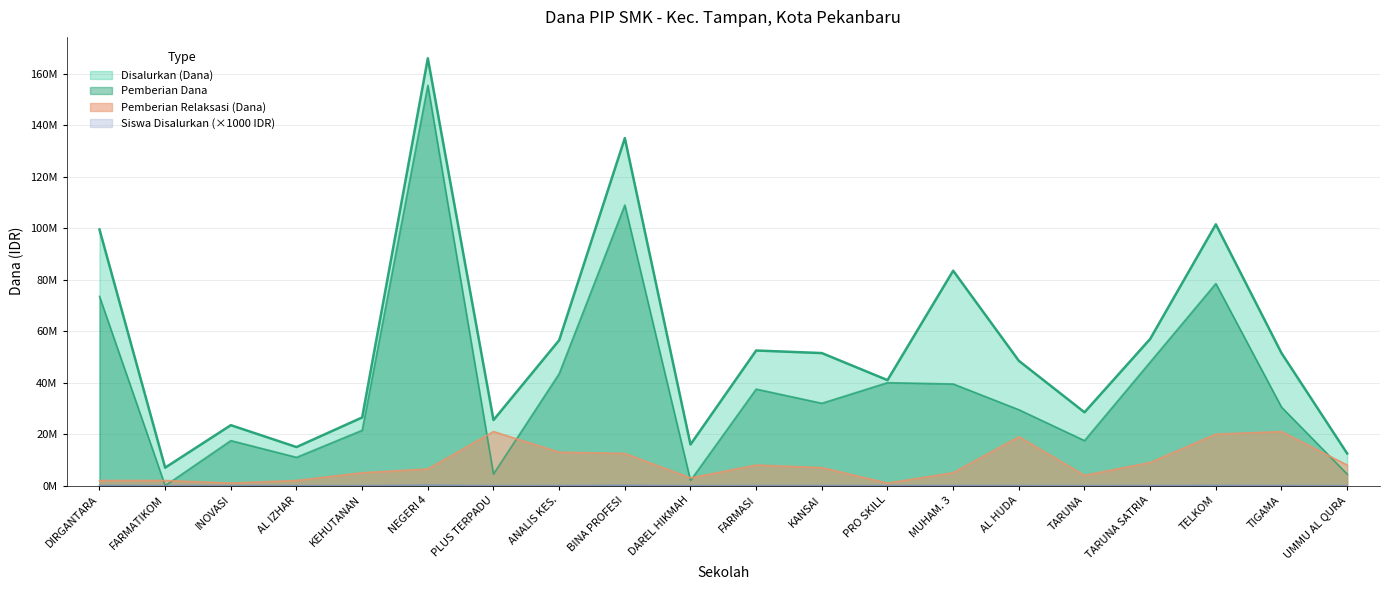

Rank the series at PRO SKILL from highest to lowest value.

Disalurkan (Dana), Pemberian Dana, Pemberian Relaksasi (Dana), Siswa Disalurkan